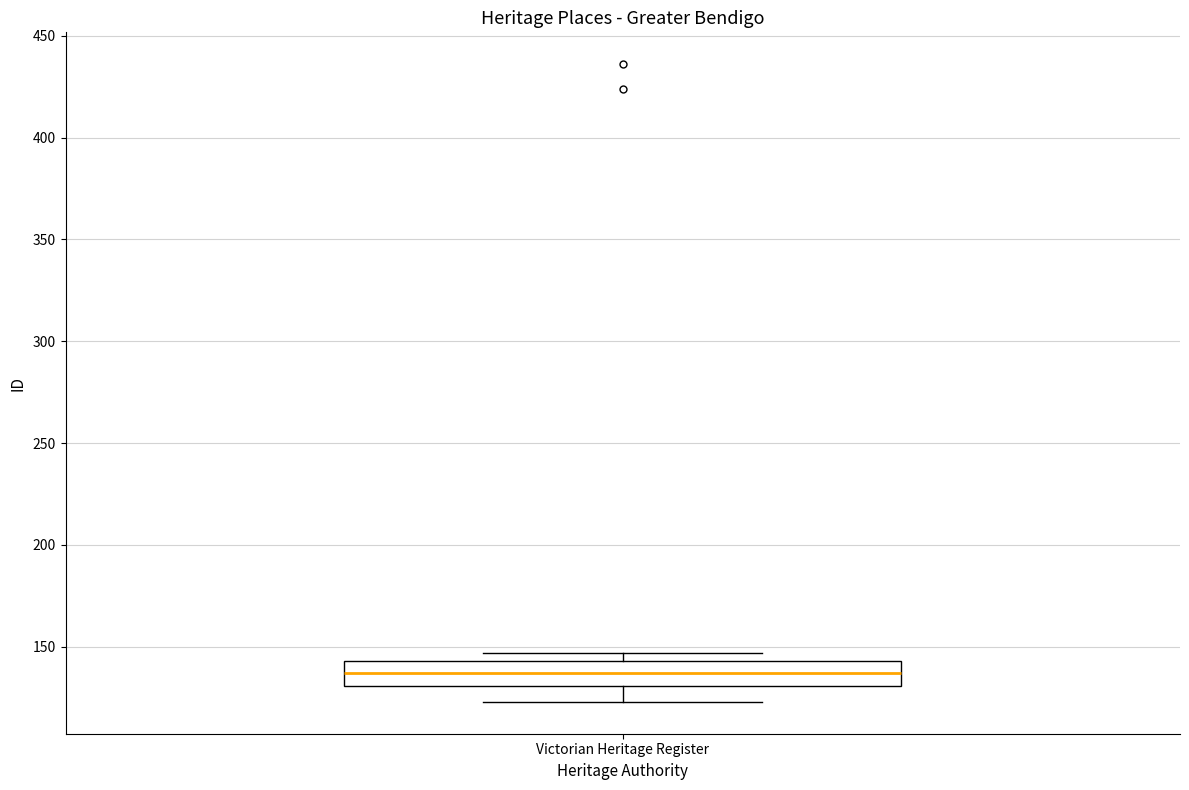

Transcribe this box plot: give where the median line is, the range the box spans, and where the two whiskers end, as read against the y-axis. The values are not printed on the chart, so give them approximately, as read against the axis.

median 135, box 130 to 145, whiskers 125 to 145 (just above the box's upper edge)